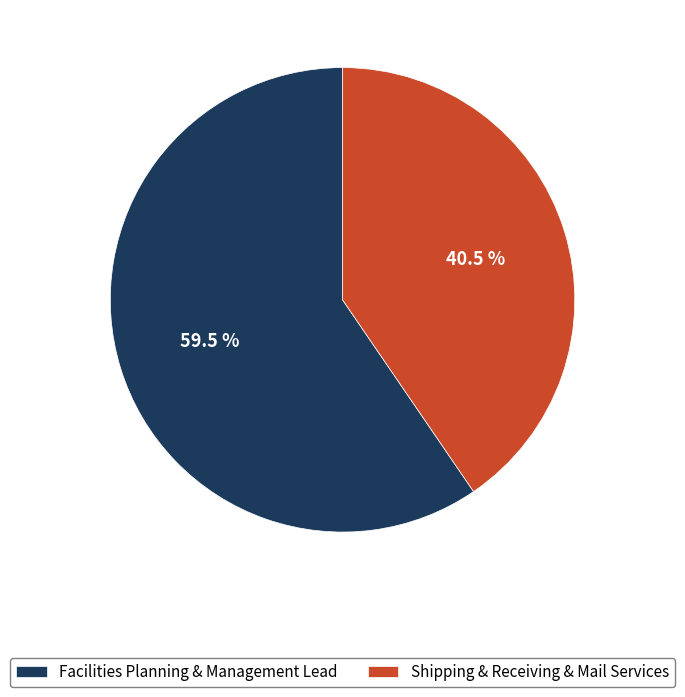

Which has a higher value, Facilities Planning & Management Lead or Shipping & Receiving & Mail Services?

Facilities Planning & Management Lead